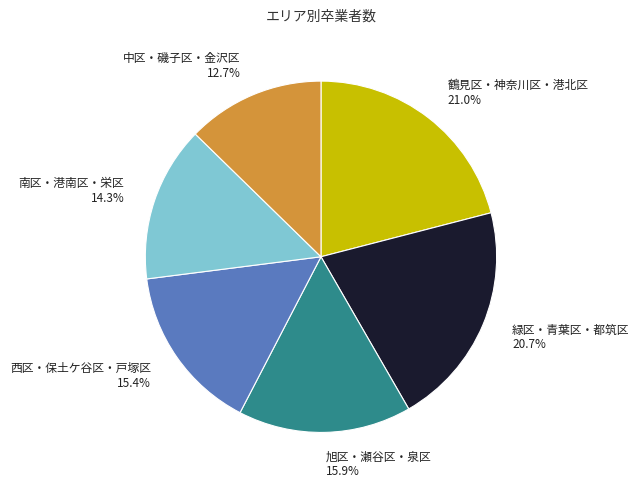

Count the number of slices in the pie.

6